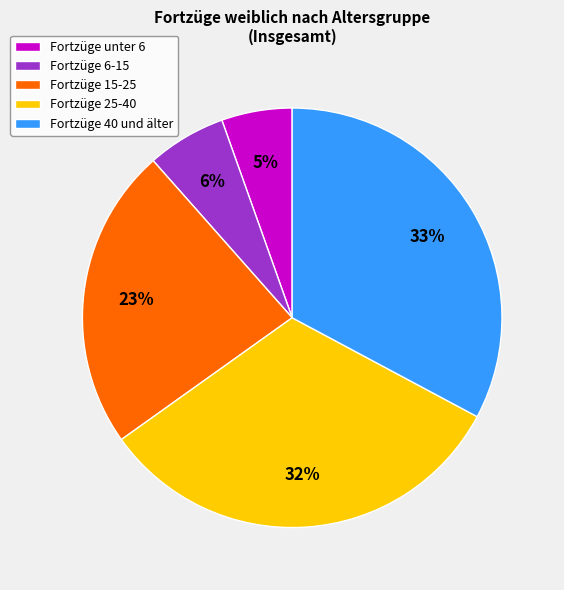

Is the sum of Fortzüge 6-15 and Fortzüge unter 6 greater than half?

No